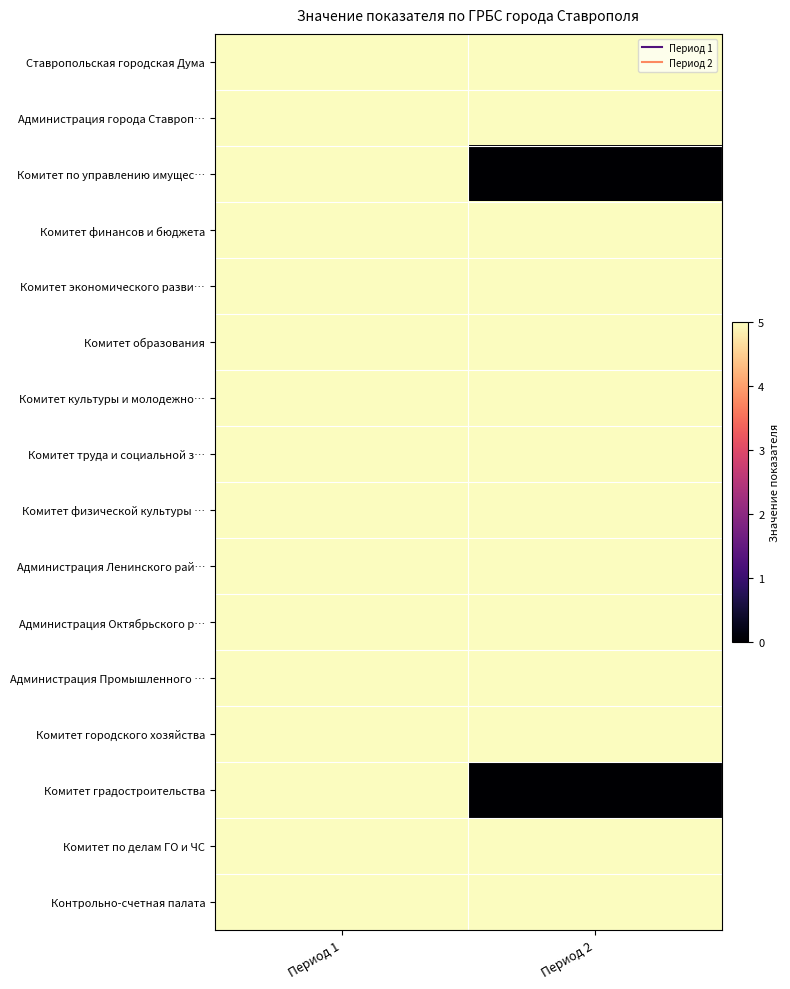

Reading left to right, what are all the values shown in this chart?

Ставропольская городская Дума: Период 1=5	Период 2=5
Администрация города Ставроп…: Период 1=5	Период 2=5
Комитет по управлению имущес…: Период 1=5	Период 2=0
Комитет финансов и бюджета: Период 1=5	Период 2=5
Комитет экономического разви…: Период 1=5	Период 2=5
Комитет образования: Период 1=5	Период 2=5
Комитет культуры и молодежно…: Период 1=5	Период 2=5
Комитет труда и социальной з…: Период 1=5	Период 2=5
Комитет физической культуры …: Период 1=5	Период 2=5
Администрация Ленинского рай…: Период 1=5	Период 2=5
Администрация Октябрьского р…: Период 1=5	Период 2=5
Администрация Промышленного …: Период 1=5	Период 2=5
Комитет городского хозяйства: Период 1=5	Период 2=5
Комитет градостроительства: Период 1=5	Период 2=0
Комитет по делам ГО и ЧС: Период 1=5	Период 2=5
Контрольно-счетная палата: Период 1=5	Период 2=5